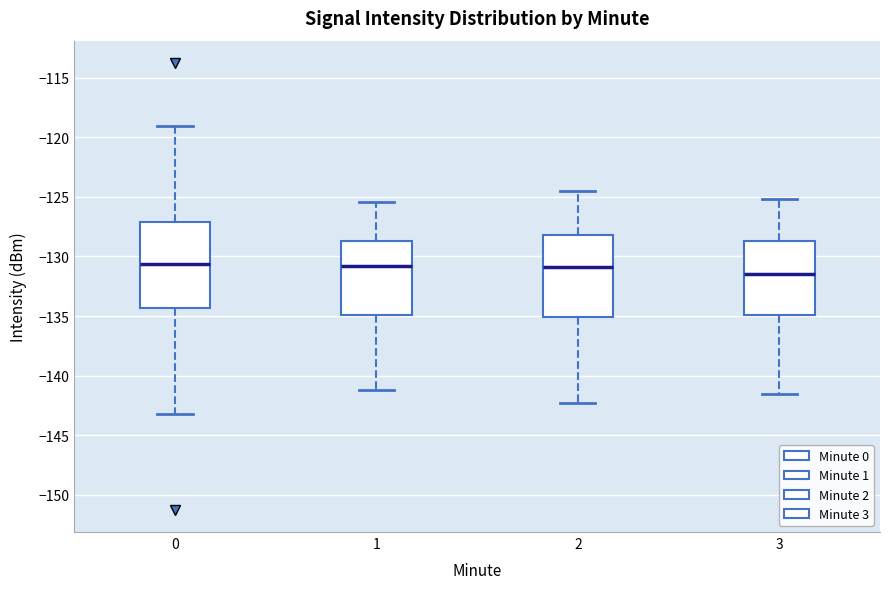

Reading left to right, transcribe this box plot: for each box, give where its median line is, the range the box spans, and where its two whiskers end, as read against the y-axis. The values are not printed on the chart, so give them approximately, as read against the axis.

0: median -130.5, box -134.5 to -127.0, whiskers -143.0 to -119.0
1: median -131.0, box -135.0 to -128.5, whiskers -141.0 to -125.5
2: median -131.0, box -135.0 to -128.0, whiskers -142.5 to -124.5
3: median -131.5, box -135.0 to -128.5, whiskers -141.5 to -125.0